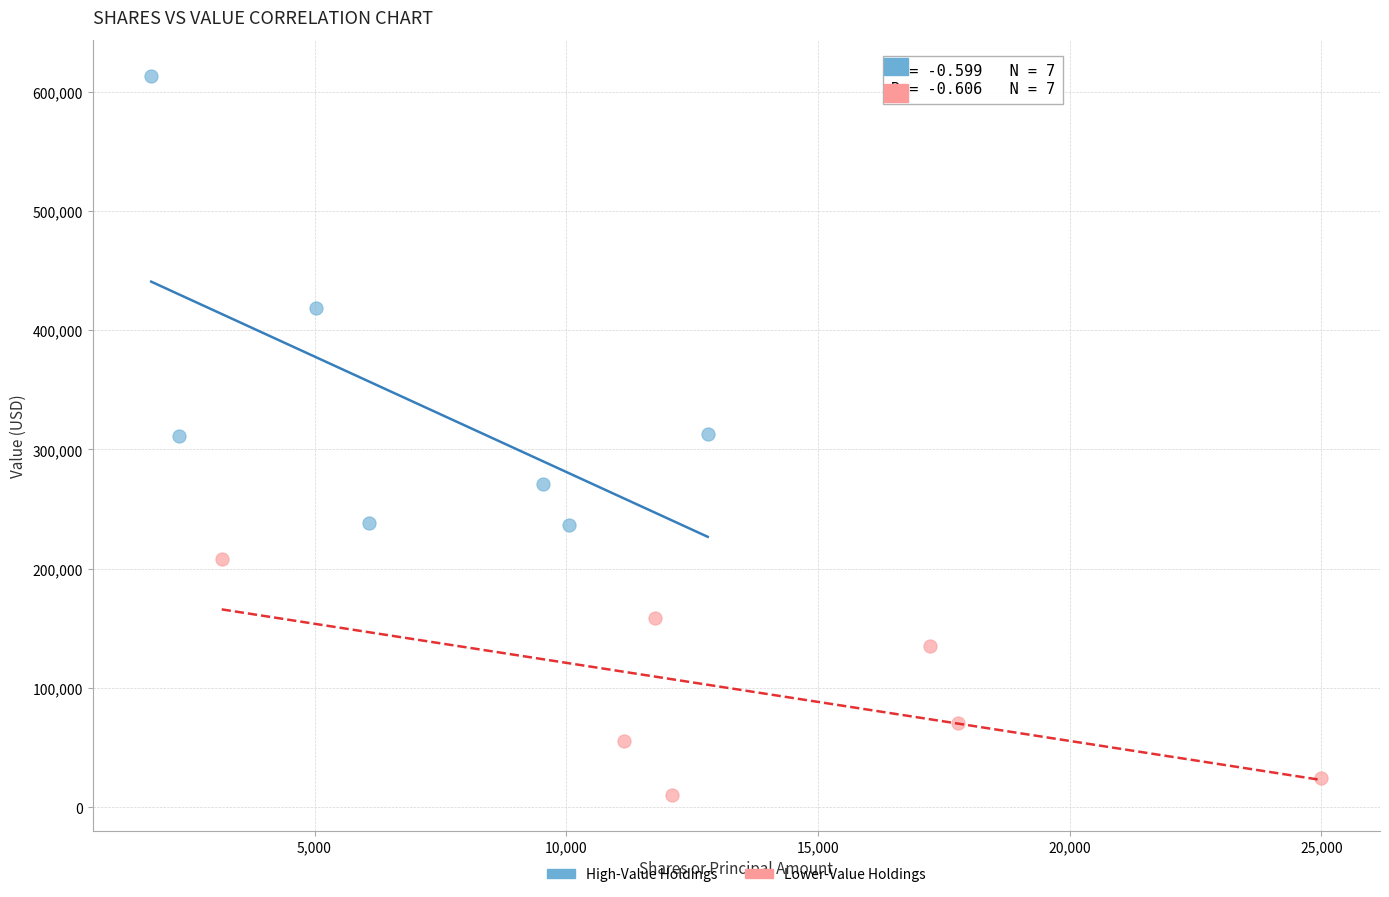

Which series has the widest spread of Y values?

High-Value Holdings